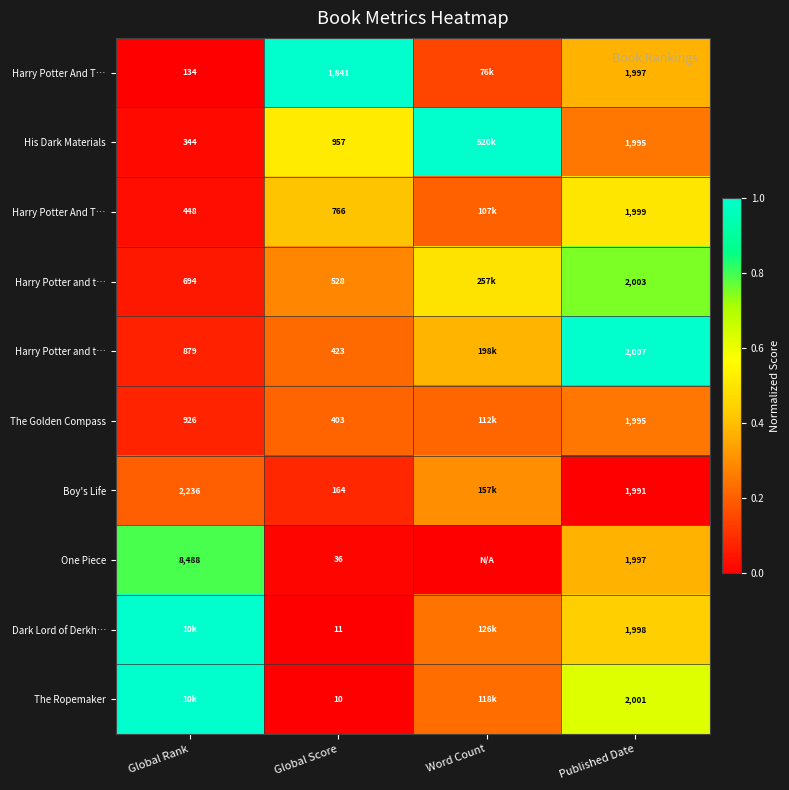

What is the difference between the highest and lowest values at Global Rank?

1.0